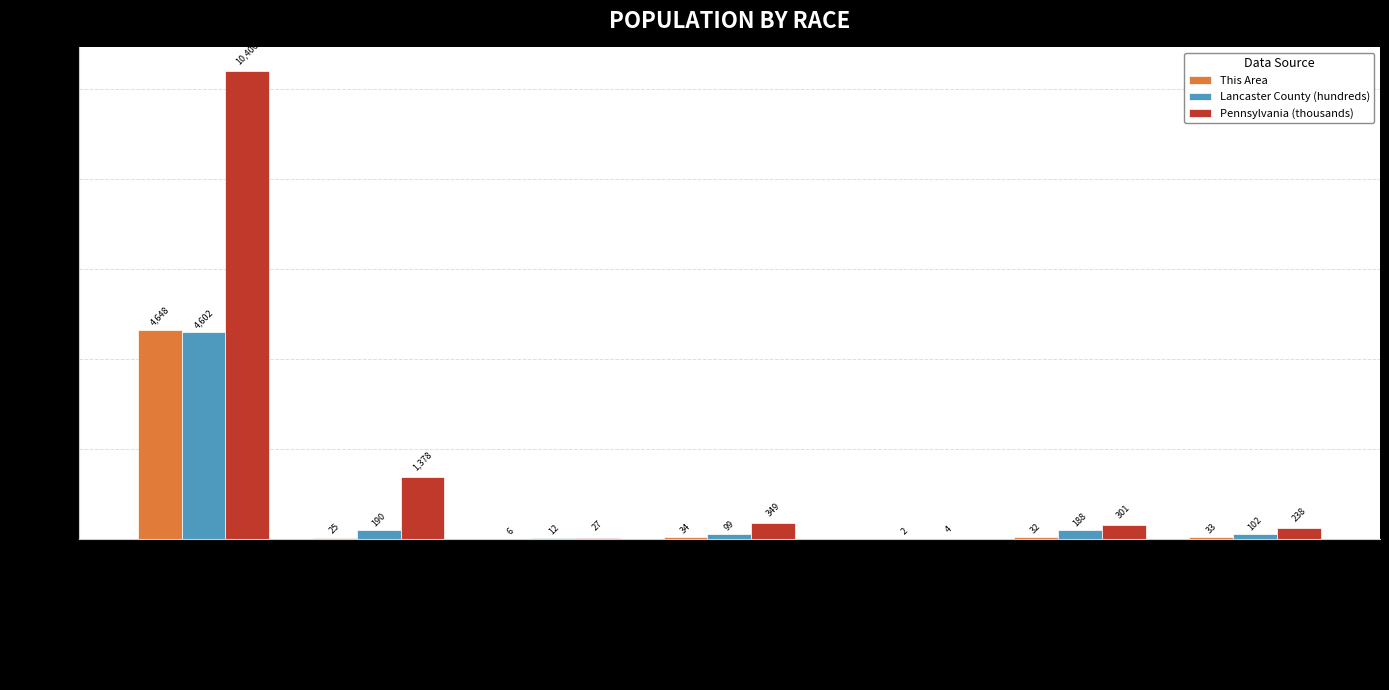

What is the total value across all series at Two or More Races?

372.8